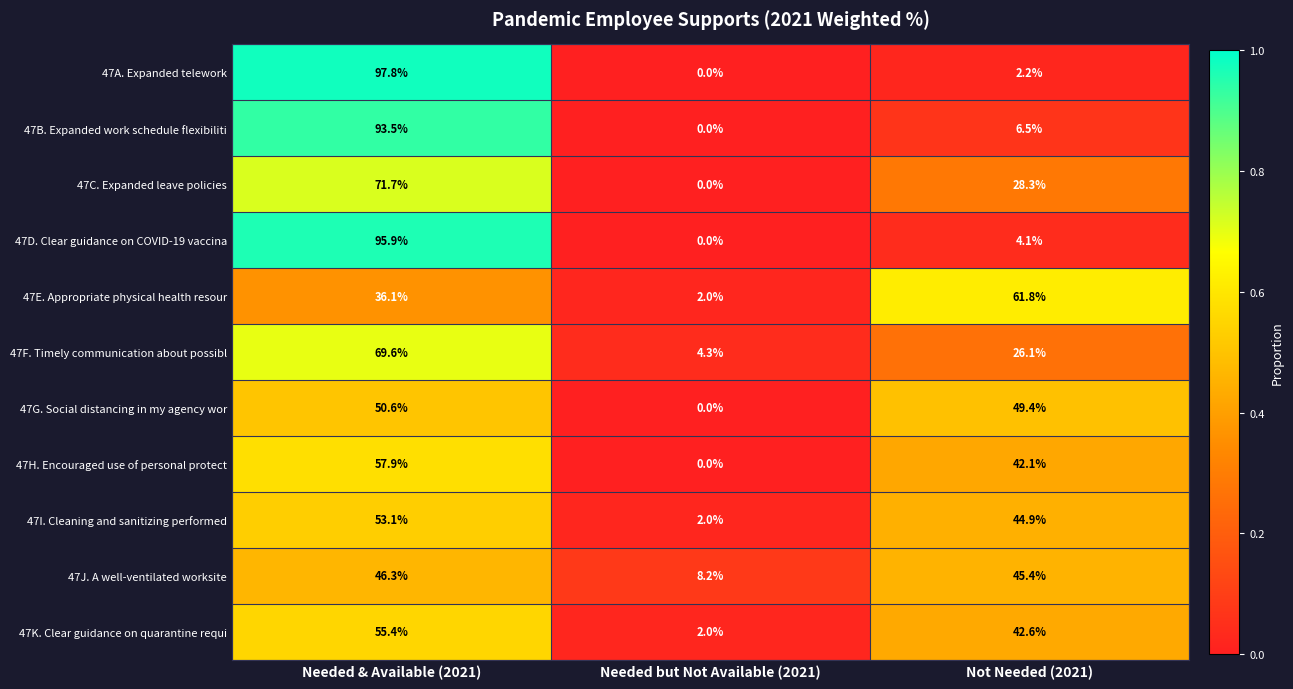

What is the difference between the highest and lowest values at Needed & Available (2021)?

61.7